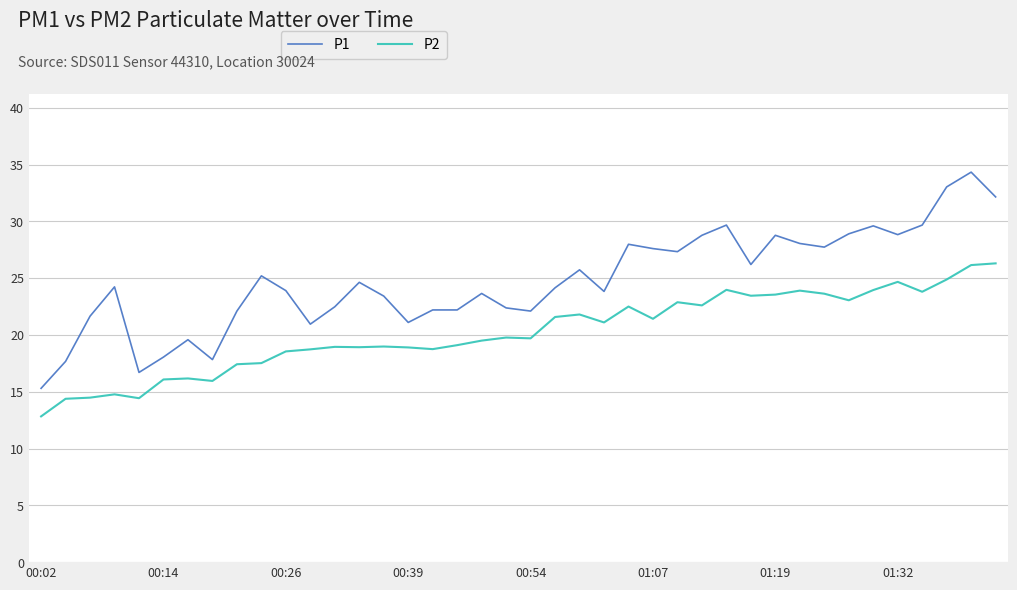

What are all the series names shown in the legend?

P1, P2